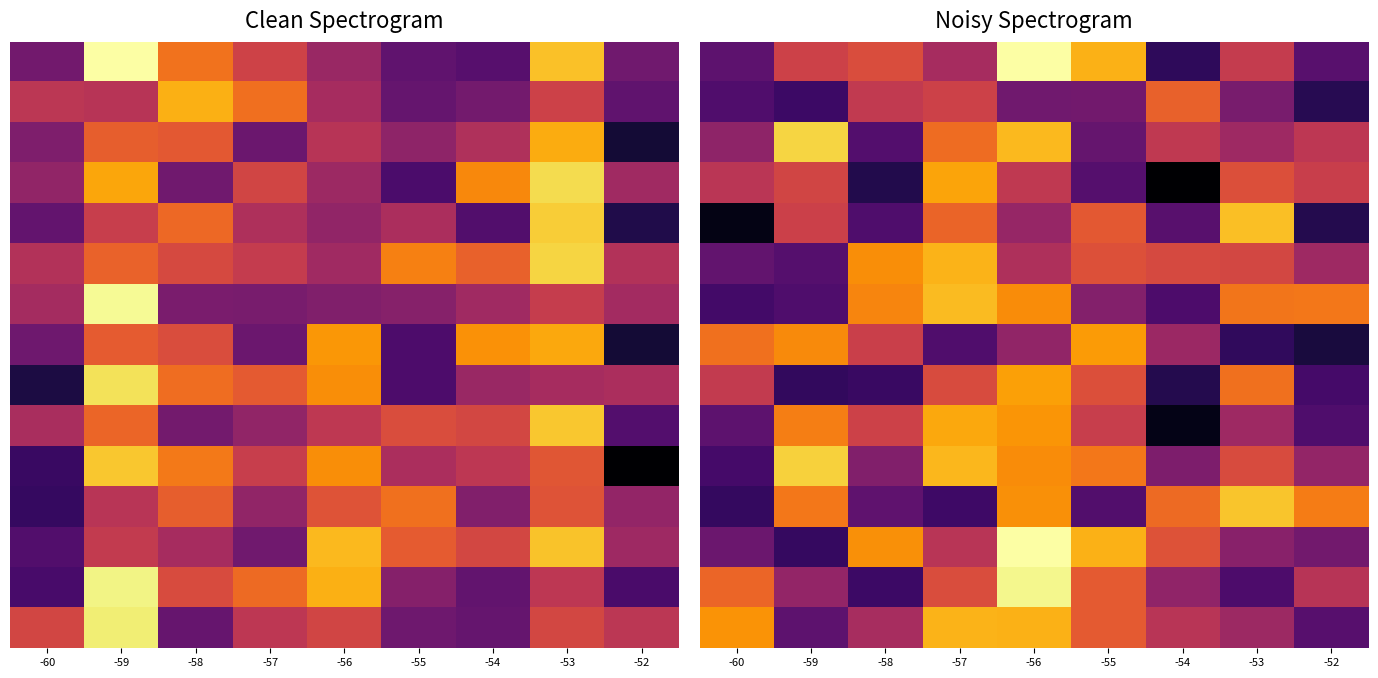

At how many categories does at least one series exceed 19?

7